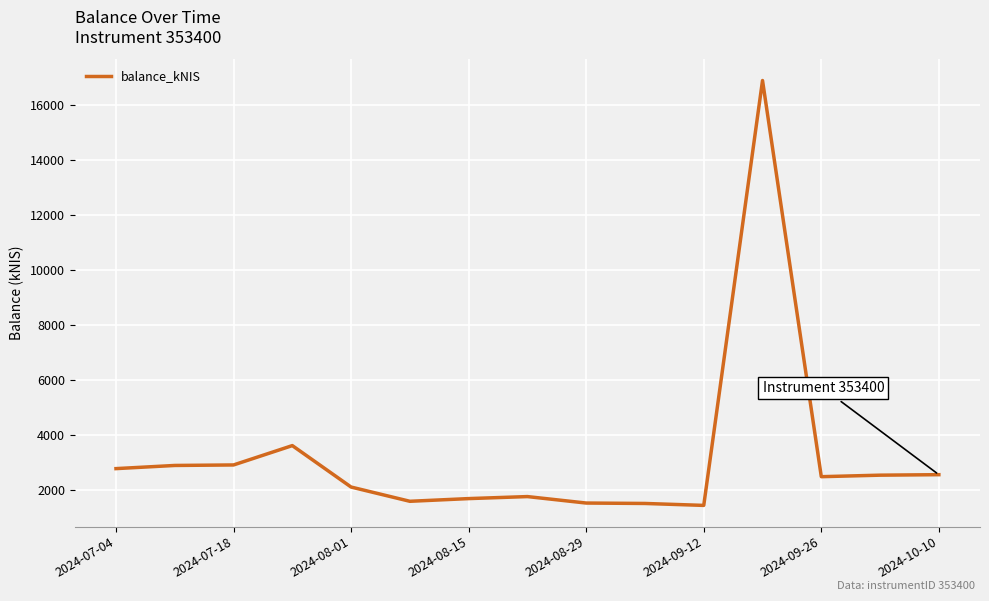

What is the minimum value shown in the chart?

1424.3